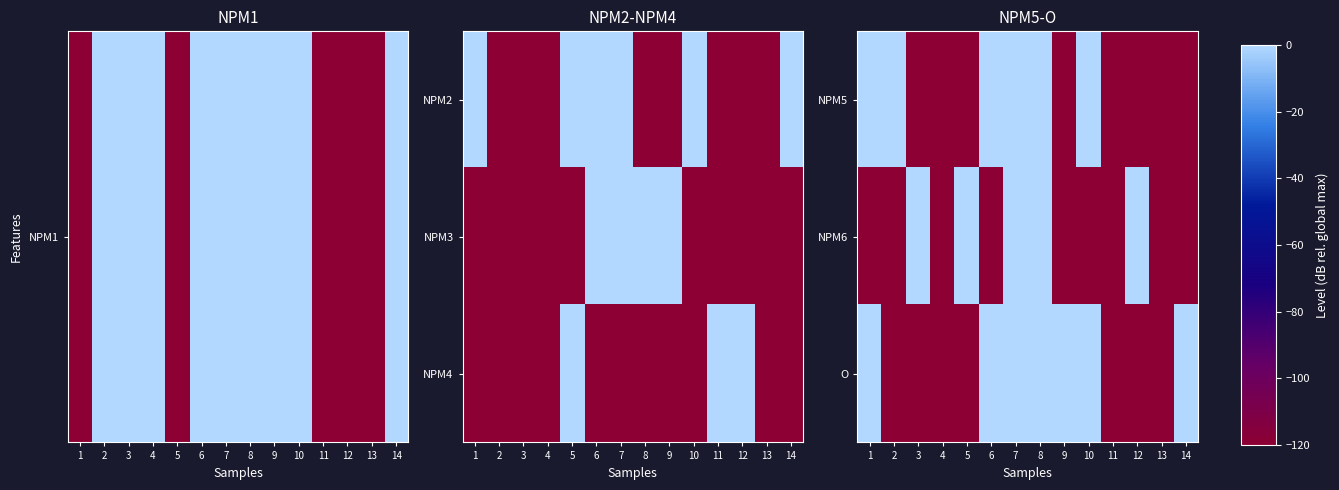

At which category does the chart reach its peak across all series?

1